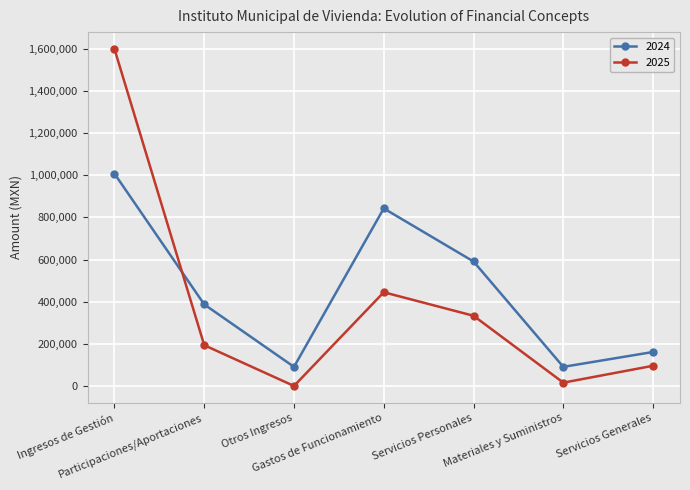

Which category has the lowest value across all series?

Otros Ingresos